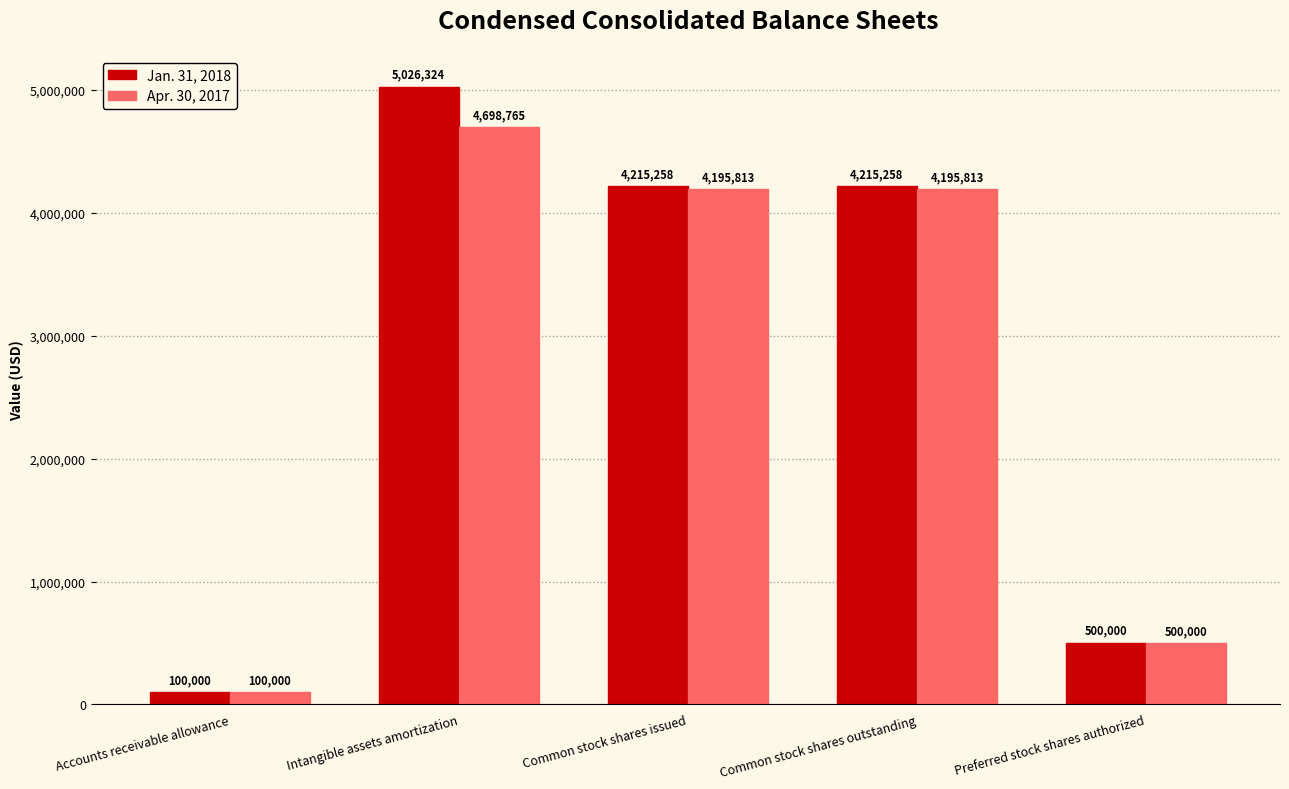

What is the label of the 2nd bar from the left?

Intangible assets amortization